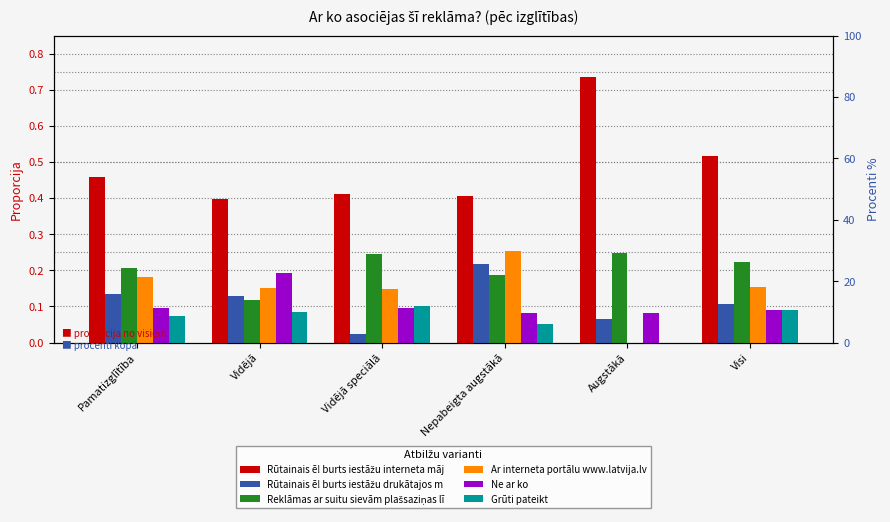

What is the total value across all series at Visi?

1.2